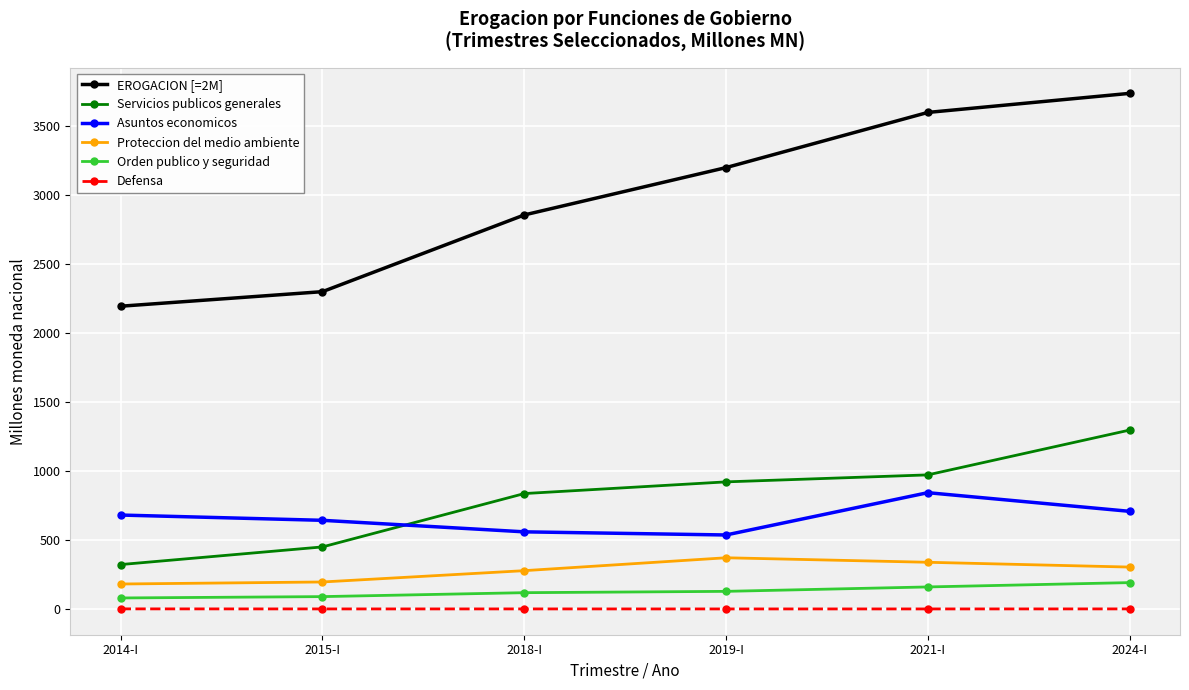

What is the difference between the second highest and minimum values in the EROGACION [=2M] series?

1405.3